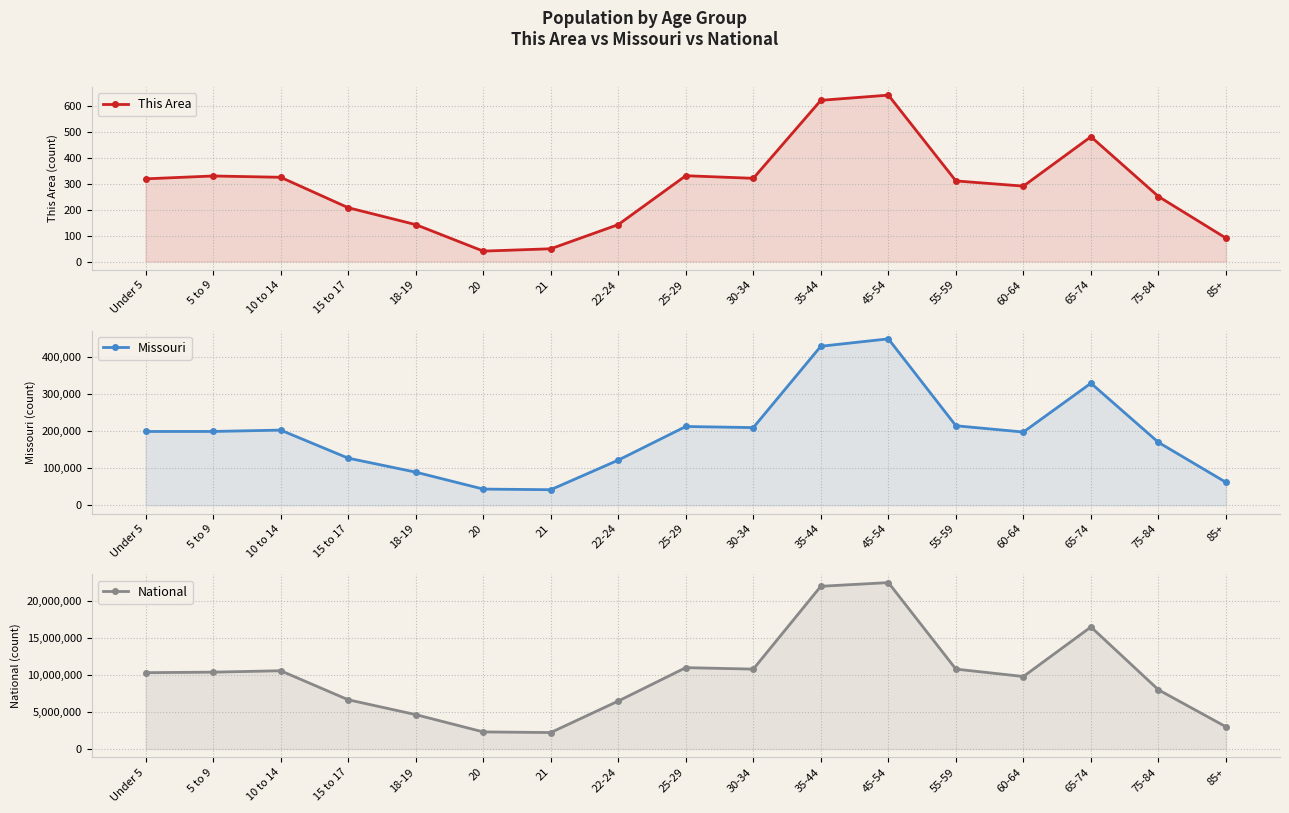

What is the value of the Missouri point at the 15th from the left?

330000